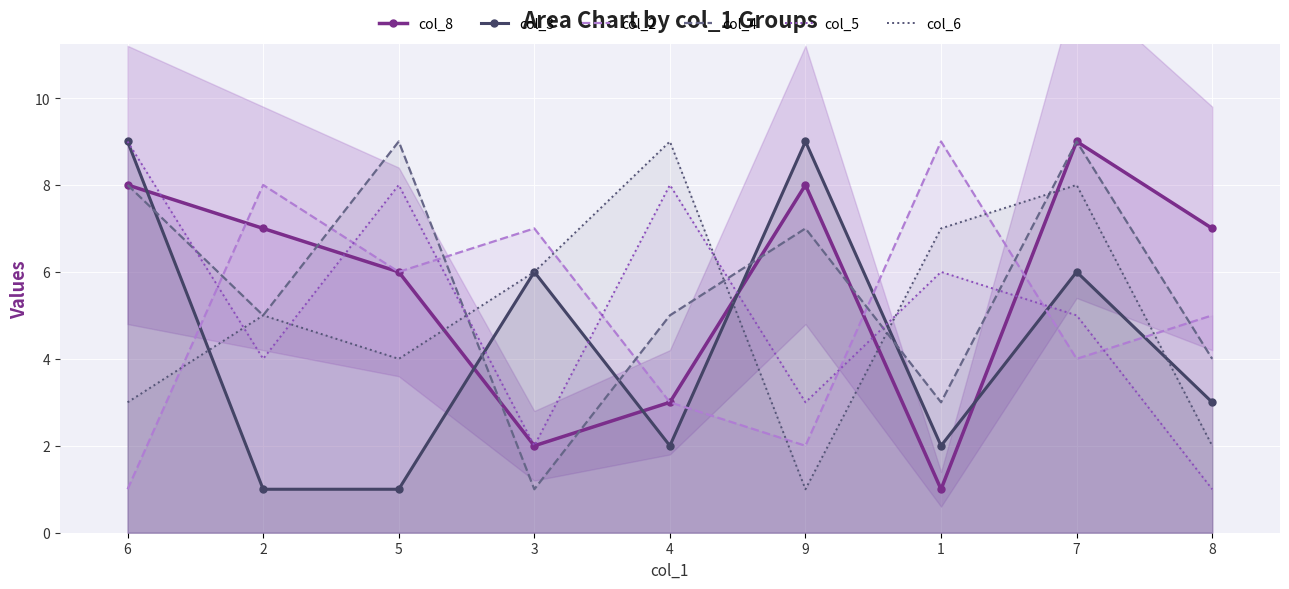

What are all the series names shown in the legend?

col_8, col_3, col_2, col_4, col_5, col_6